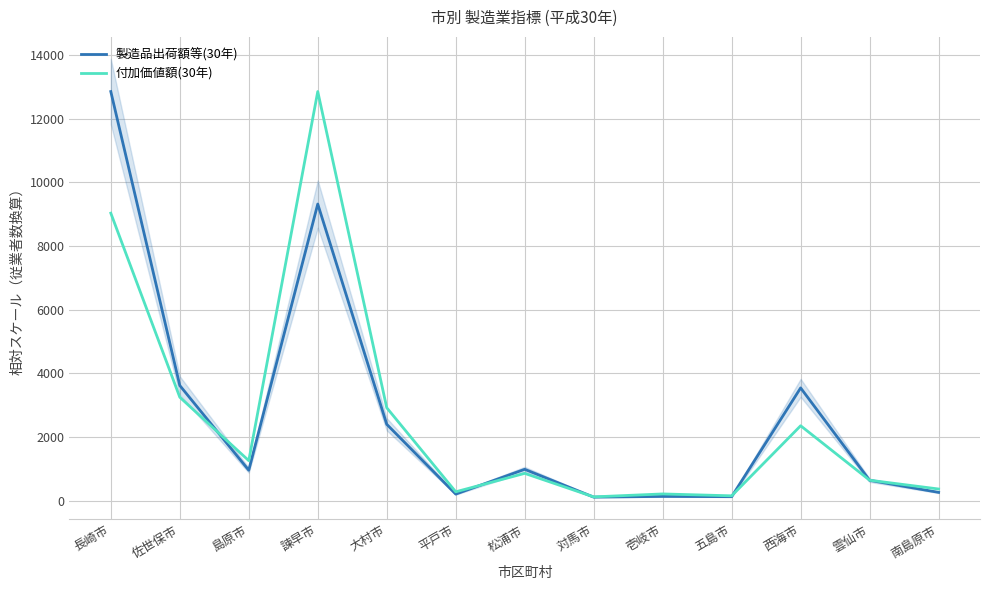

True or false: 付加価値額(30年) and 製造品出荷額等(30年) intersect in this chart.

True